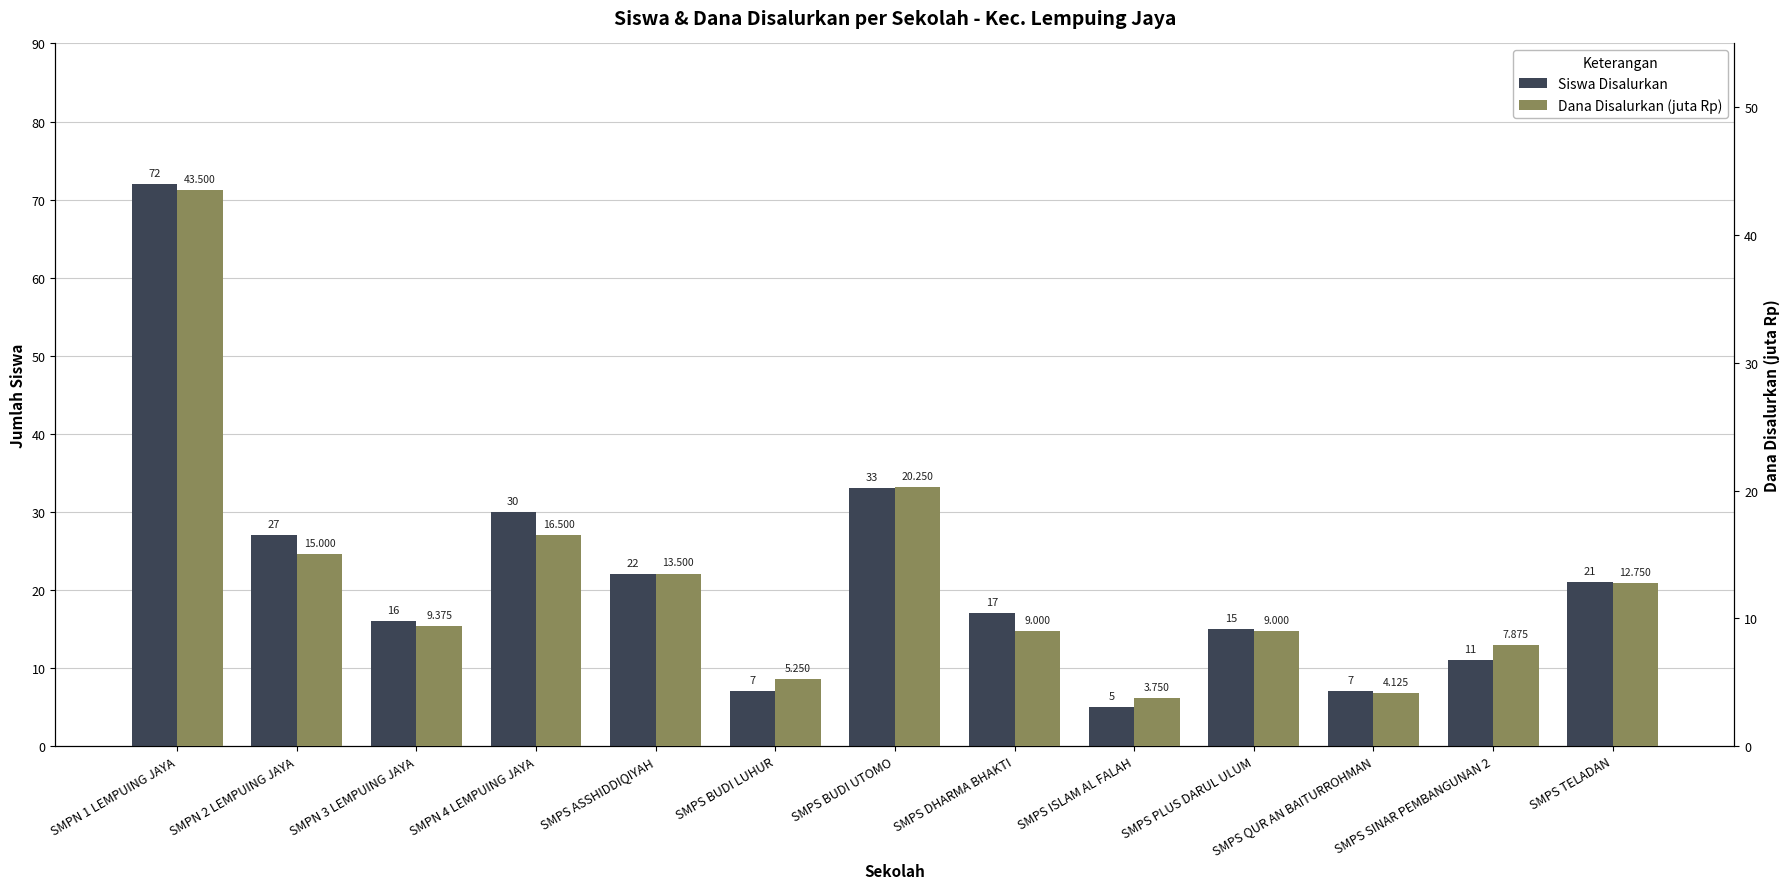

Is the value of Dana Disalurkan (juta Rp) at SMPS SINAR PEMBANGUNAN 2 greater than the value of Siswa Disalurkan at SMPN 3 LEMPUING JAYA?

No